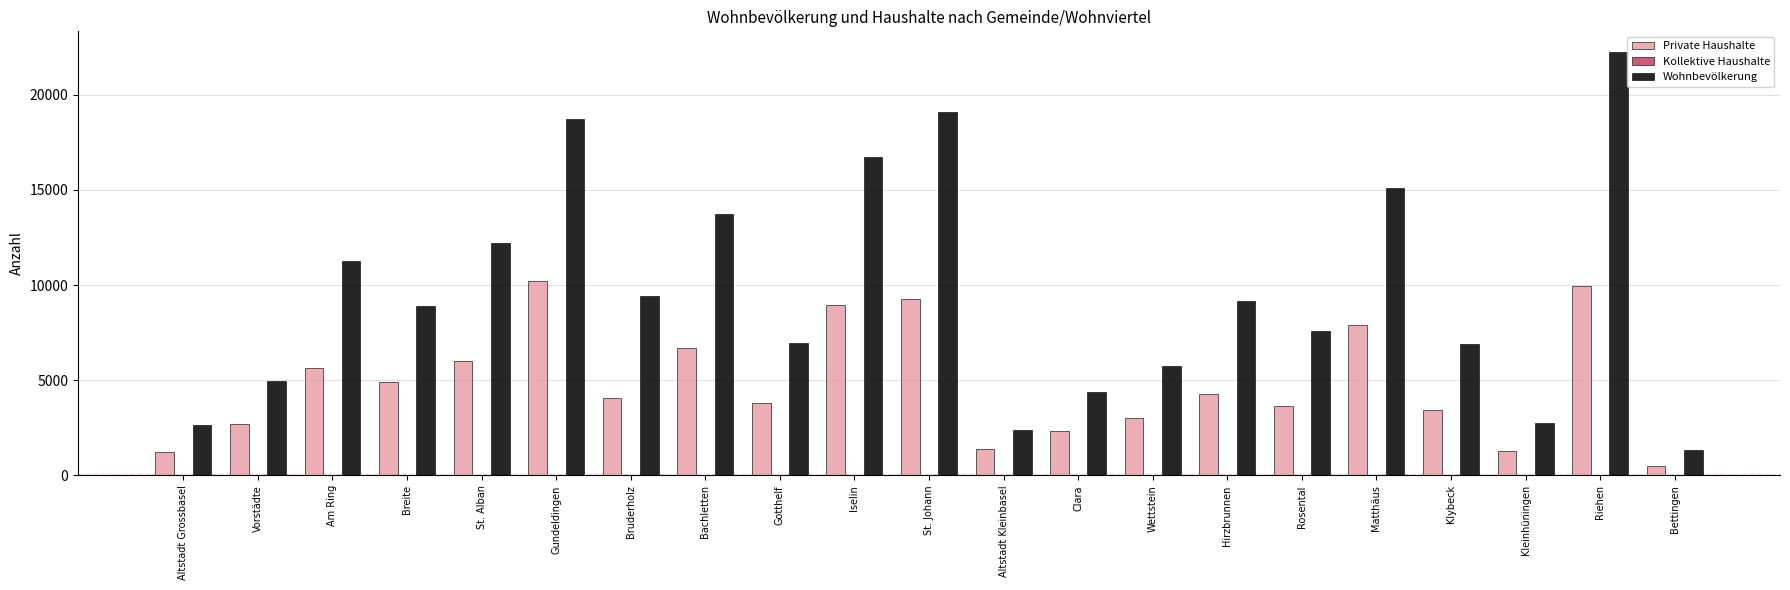

At which category is the sum across all series the highest?

Riehen